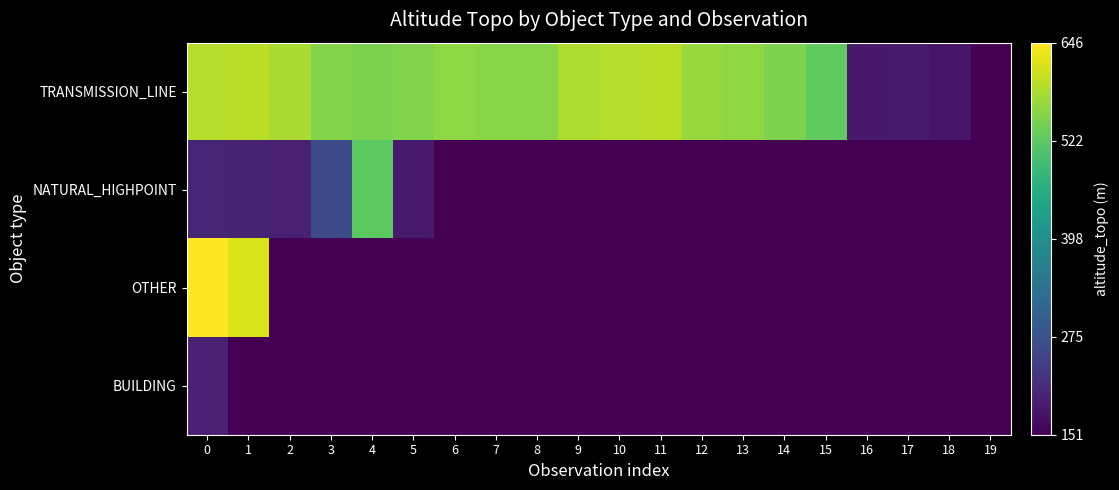

Reading left to right, transcribe all the data shown in this chart.

TRANSMISSION_LINE: 0=0.9	1=0.9	2=0.9	3=0.8	4=0.8	5=0.8	6=0.8	7=0.8	8=0.8	9=0.9	10=0.9	11=0.9	12=0.8	13=0.8	14=0.8	15=0.8	16=0.1	17=0.1	18=0.1	19=0.0
NATURAL_HIGHPOINT: 0=0.1	1=0.1	2=0.1	3=0.2	4=0.7	5=0.1	6=0.0	7=0.0	8=0.0	9=0.0	10=0.0	11=0.0	12=0.0	13=0.0	14=0.0	15=0.0	16=0.0	17=0.0	18=0.0	19=0.0
OTHER: 0=1.0	1=0.9	2=0.0	3=0.0	4=0.0	5=0.0	6=0.0	7=0.0	8=0.0	9=0.0	10=0.0	11=0.0	12=0.0	13=0.0	14=0.0	15=0.0	16=0.0	17=0.0	18=0.0	19=0.0
BUILDING: 0=0.1	1=0.0	2=0.0	3=0.0	4=0.0	5=0.0	6=0.0	7=0.0	8=0.0	9=0.0	10=0.0	11=0.0	12=0.0	13=0.0	14=0.0	15=0.0	16=0.0	17=0.0	18=0.0	19=0.0